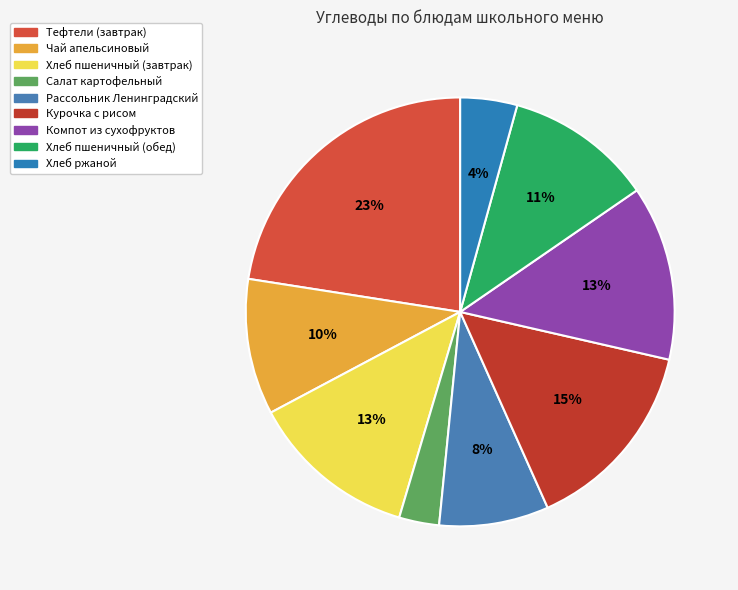

Which category has the biggest portion of the pie?

Тефтели (завтрак)